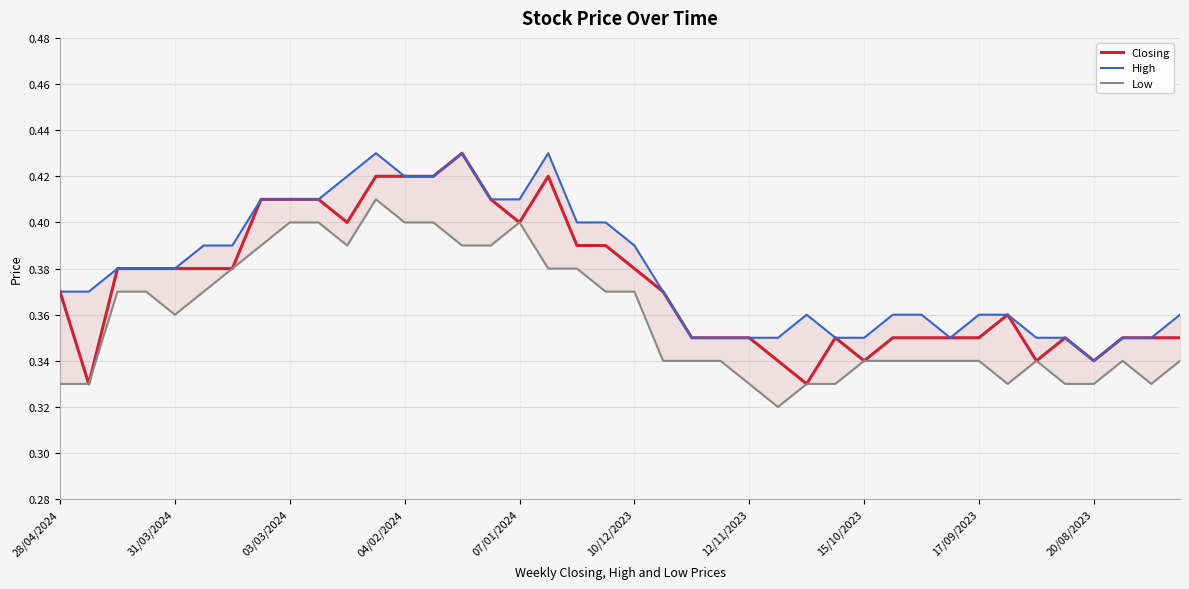

Is it true that Closing equals 0.5 at 20/08/2023?

False